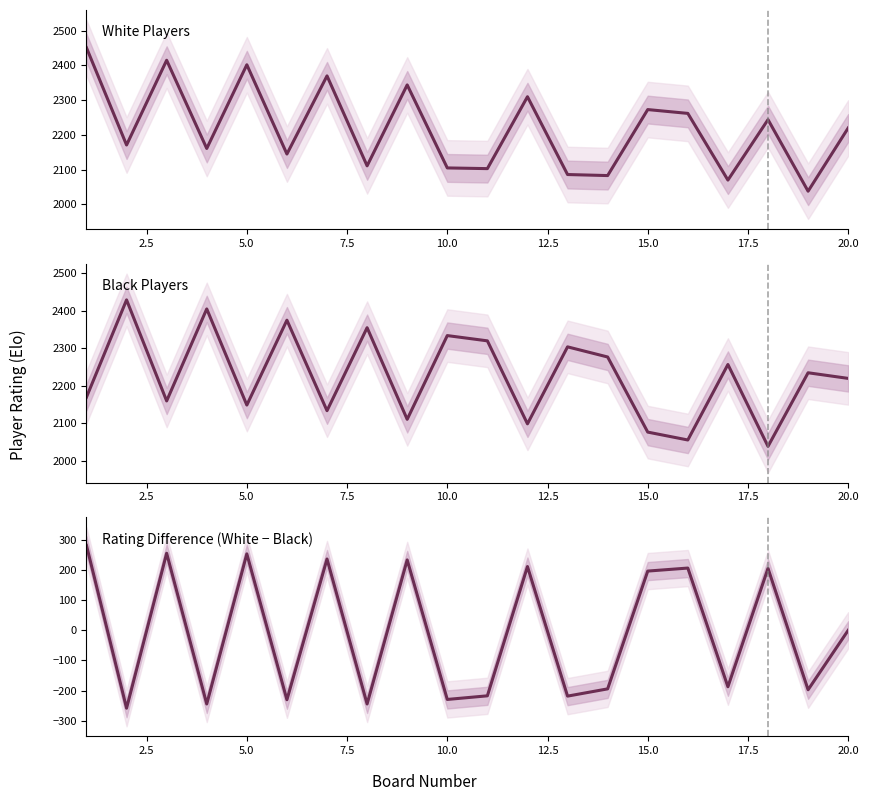

Does the chart display data point markers on the line(s)?

No